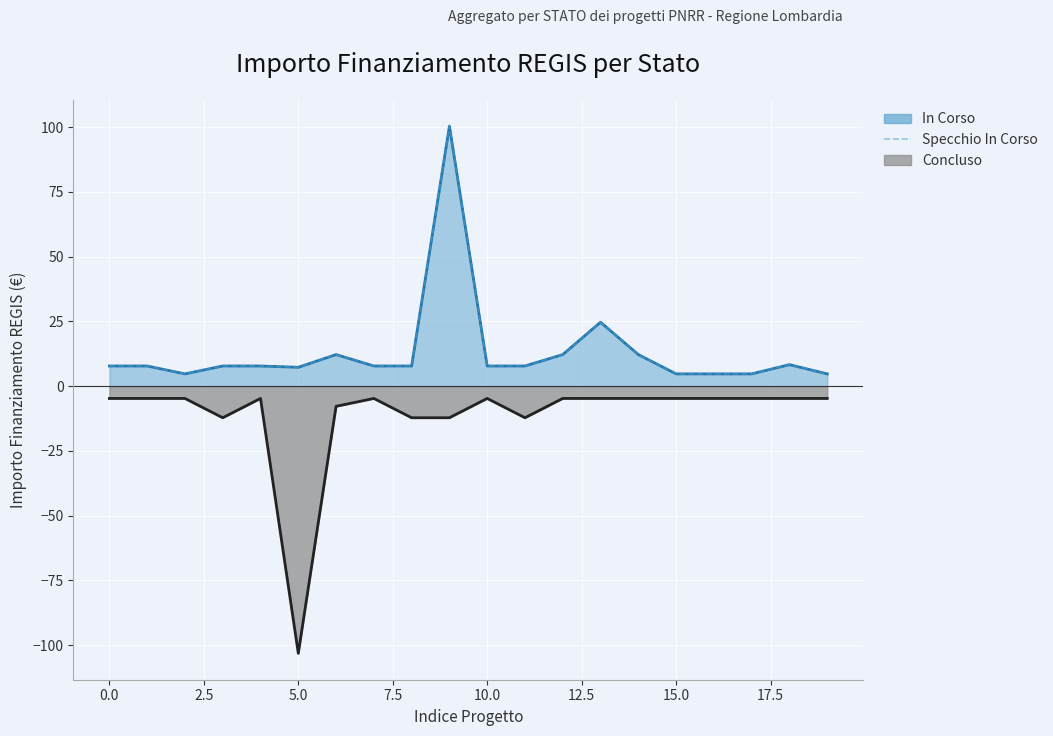

What is the difference between the values at 7.5 and 2.5?

3.0